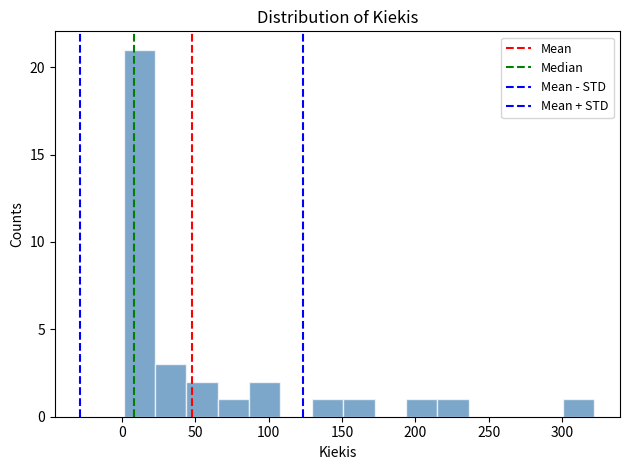

Reading left to right, transcribe this chart: for each bar, give the range it covers on the x-axis and its height. Neither the bar edges nor the heights are printed on the chart, so give them approximately, as read against the axes.

0 to 20: 21
20 to 45: 3
45 to 65: 2
65 to 85: 1
85 to 110: 2
110 to 130: 0
130 to 150: 1
150 to 170: 1
170 to 195: 0
195 to 215: 1
215 to 235: 1
235 to 260: 0
260 to 280: 0
280 to 300: 0
300 to 320: 1